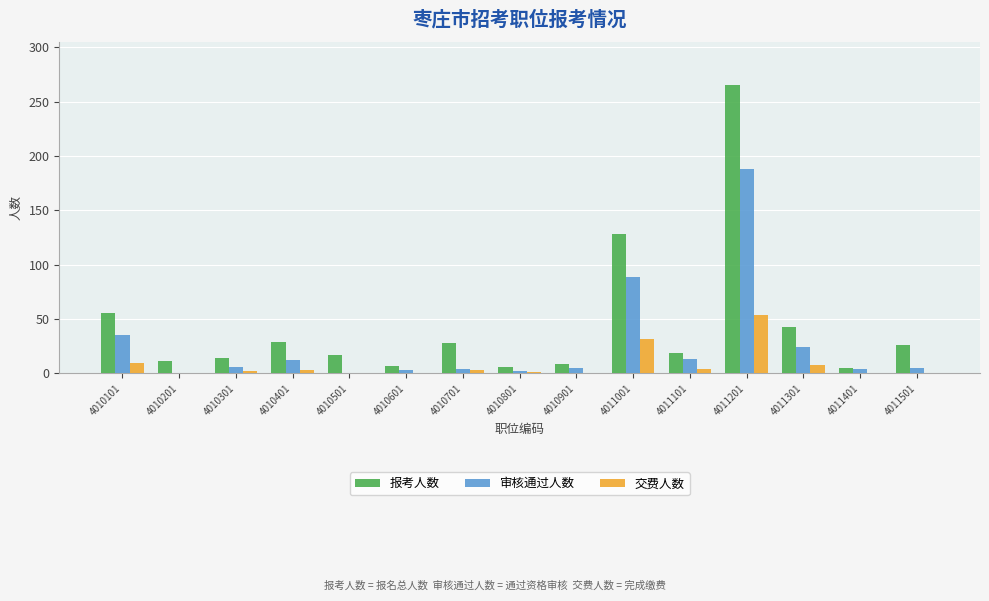

What is the maximum value for 审核通过人数?

188